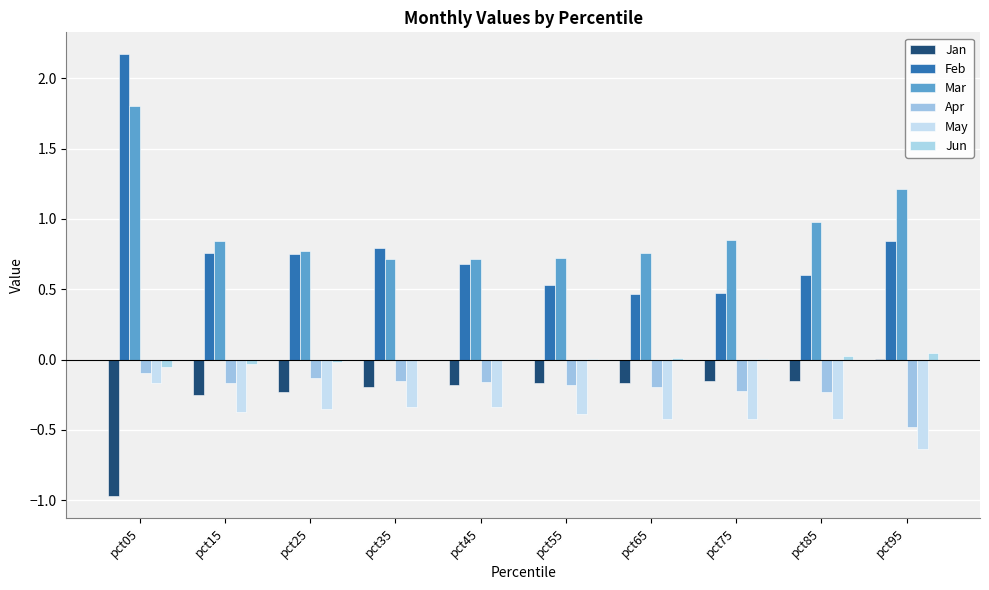

What is the value of the Mar bar at the 9th from the left?

1.0